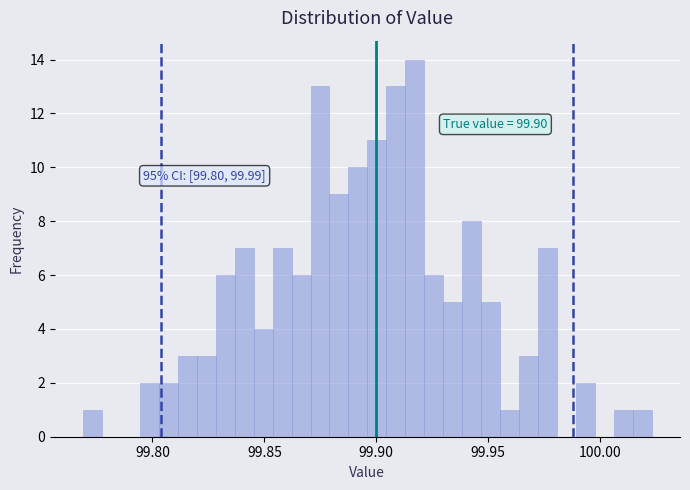

Around what value on the x-axis is the tallest bar? Give the approximate position of its centre, as read against the axis.

99.915